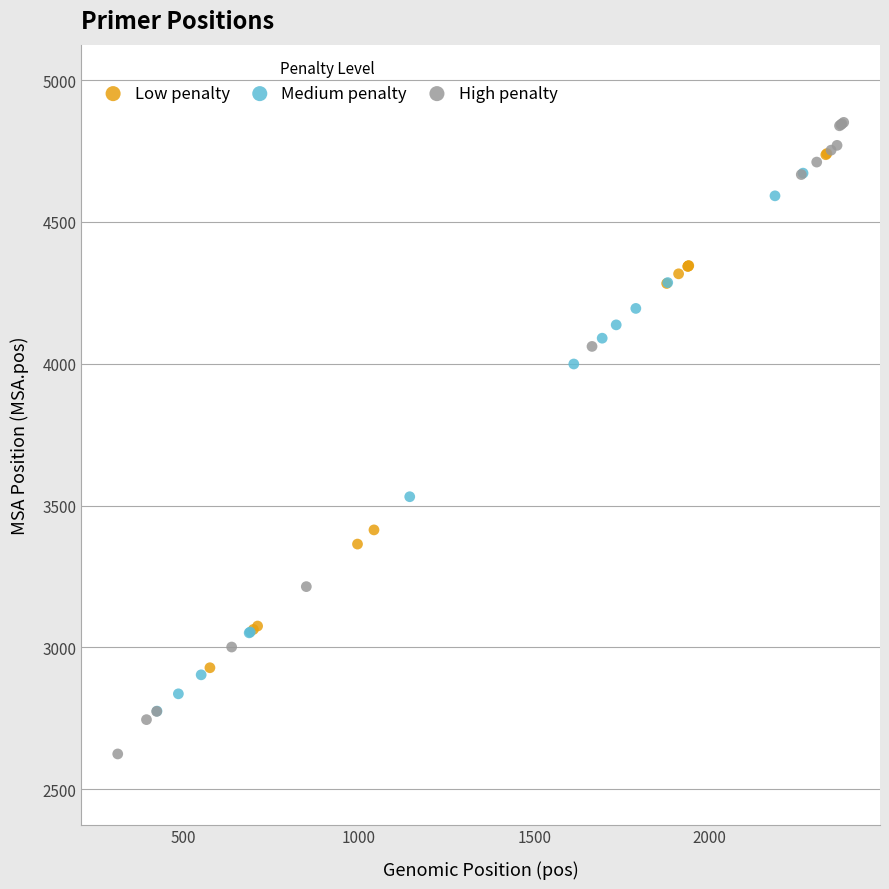

Which series contains the lowest Y value?

High penalty